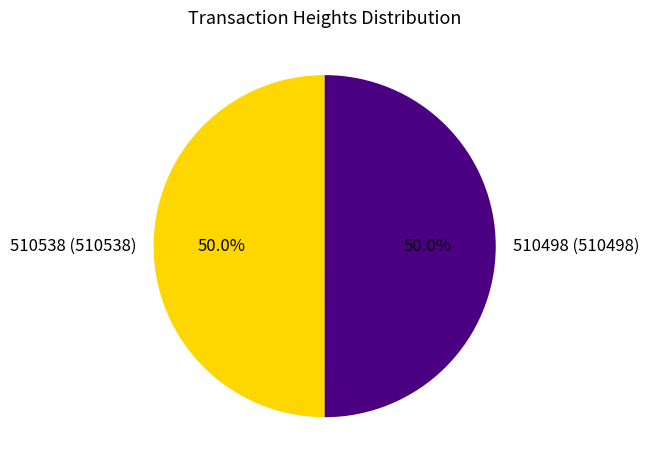

To the nearest percent, what portion does 510538 represent?

50%